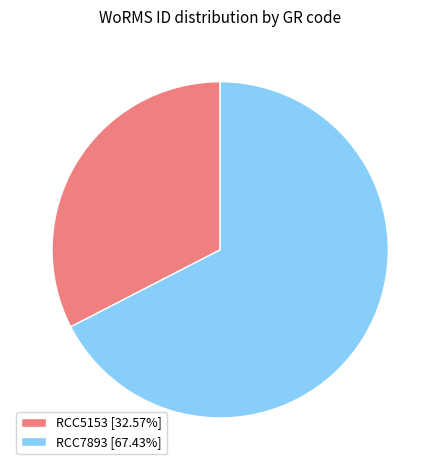

Approximately how many times larger is the value at RCC5153 [32.57%] compared to RCC7893 [67.43%]?

0.5